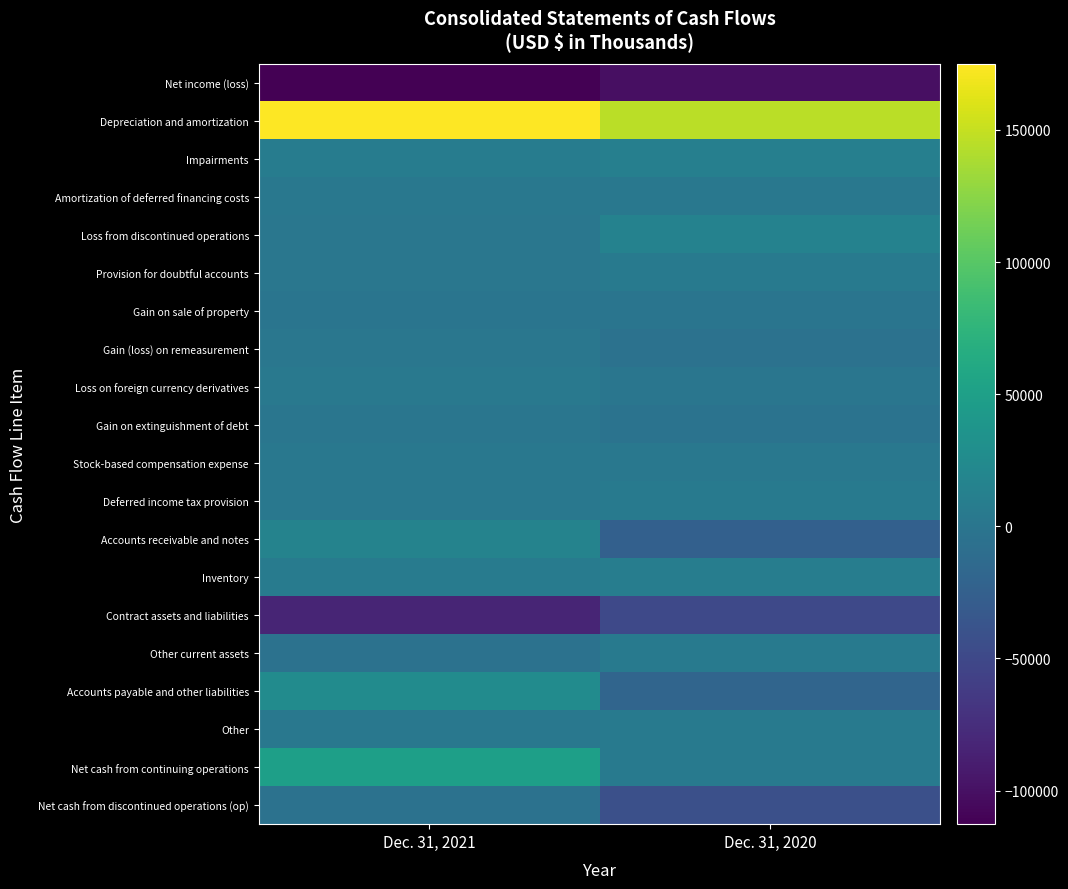

Which label corresponds to the largest value in the chart?

Dec. 31, 2021